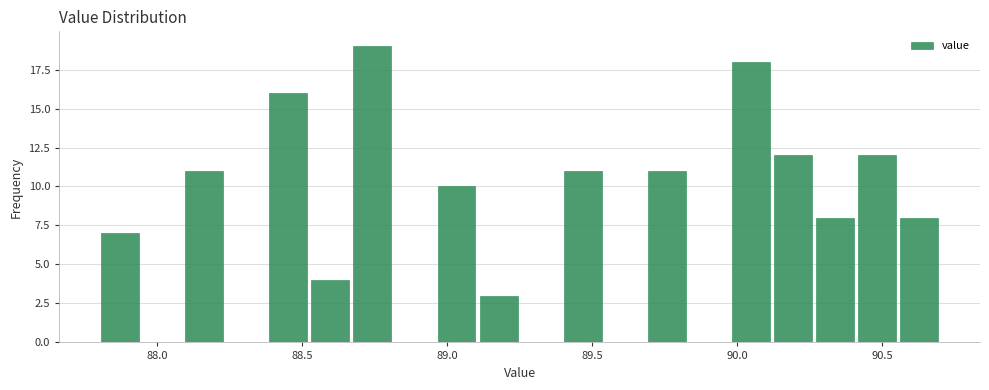

Read against the x-axis, roughly where is the centre of the tallest bar?

88.75